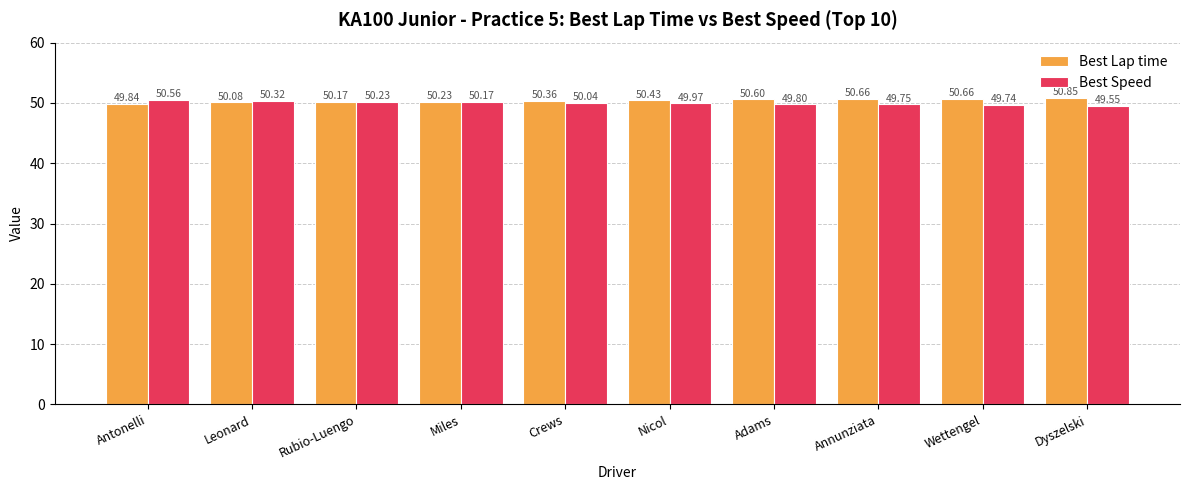

Are the bars horizontal?

No